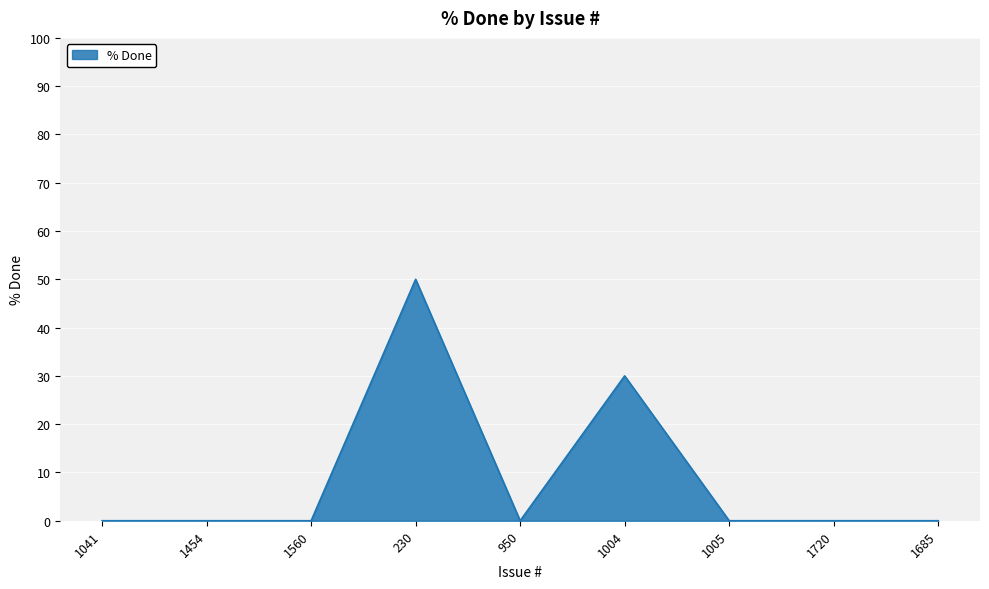

At which category does the chart reach its peak across all series?

230